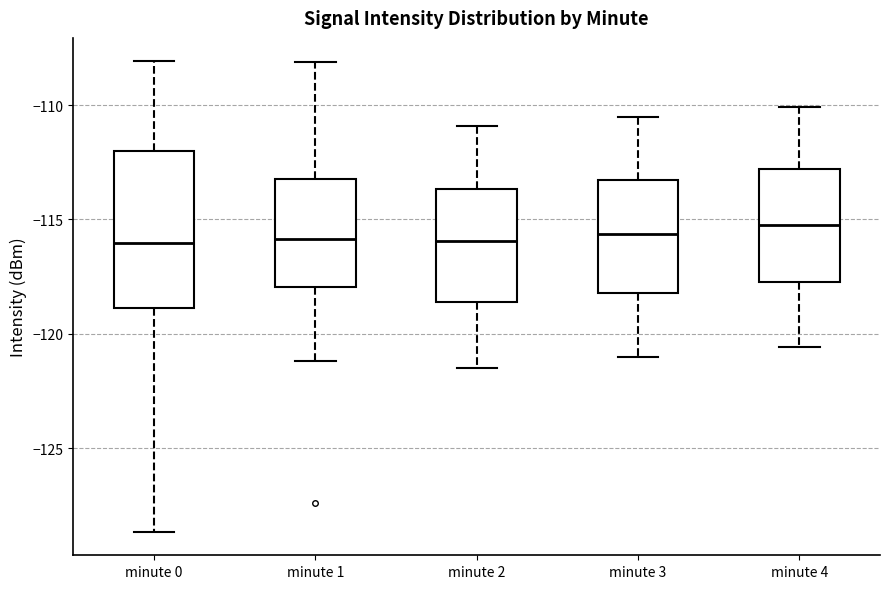

Comparing the boxes themselves (not the whiskers), which one is the tallest?

minute 0